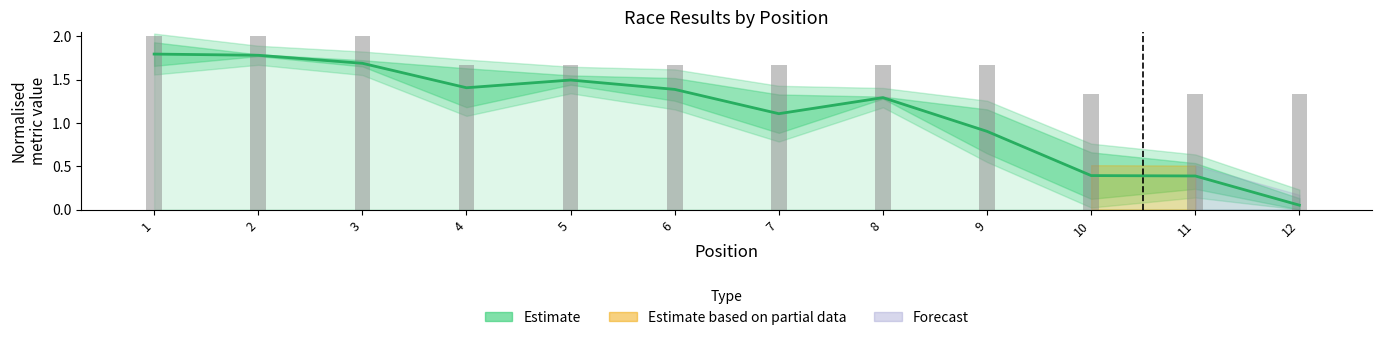

At which category does the chart reach its minimum across all series?

12